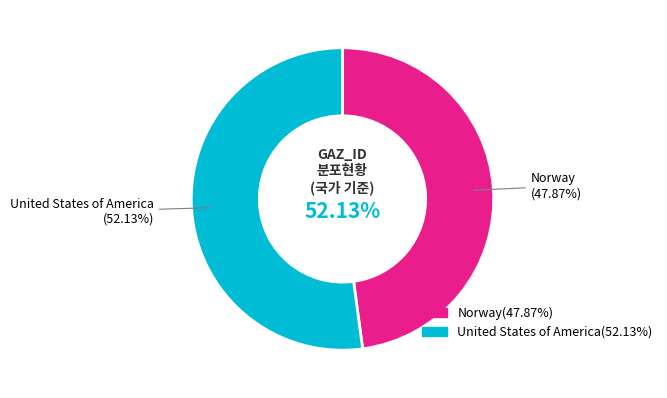

Which category has the biggest portion of the pie?

United States of America